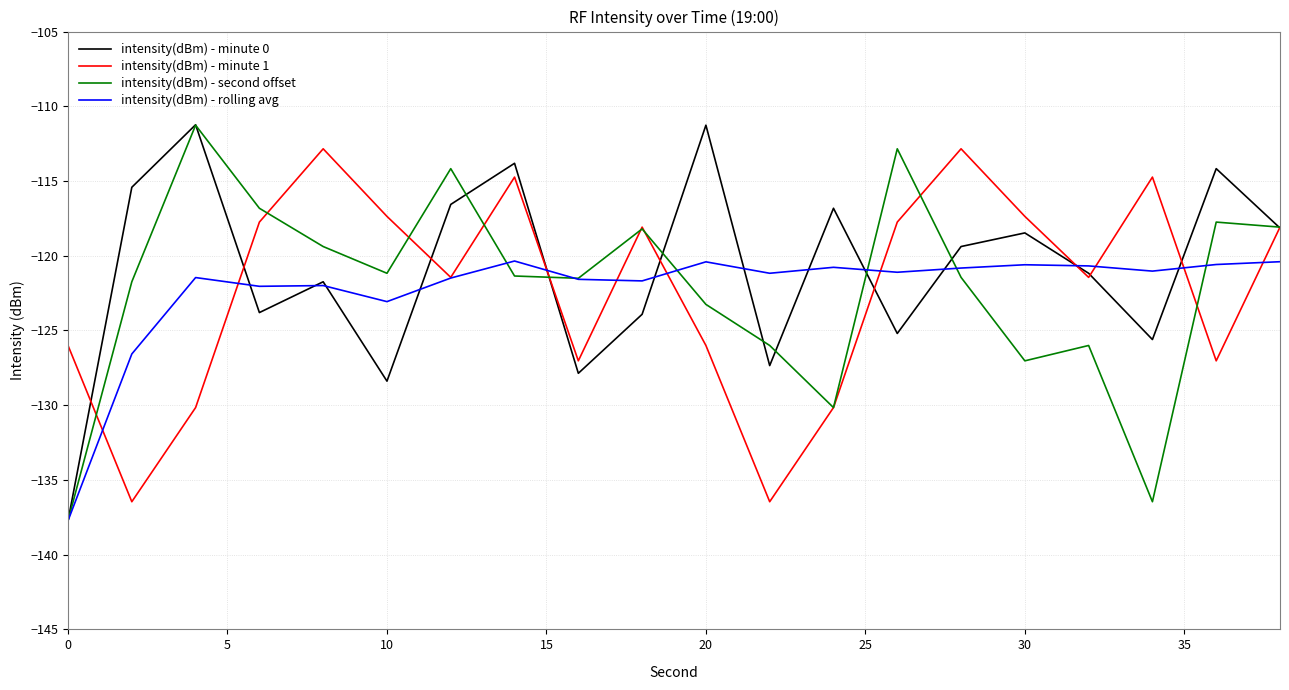

What is the minimum value shown in the chart?

-137.7